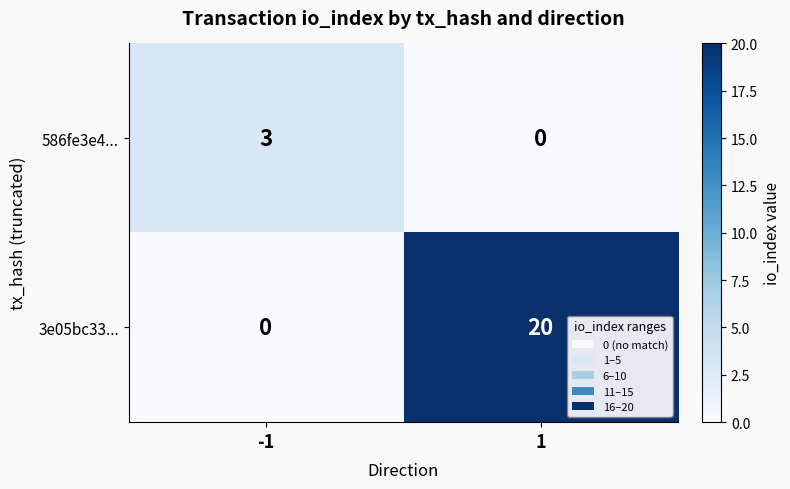

How many series are shown in this chart?

2